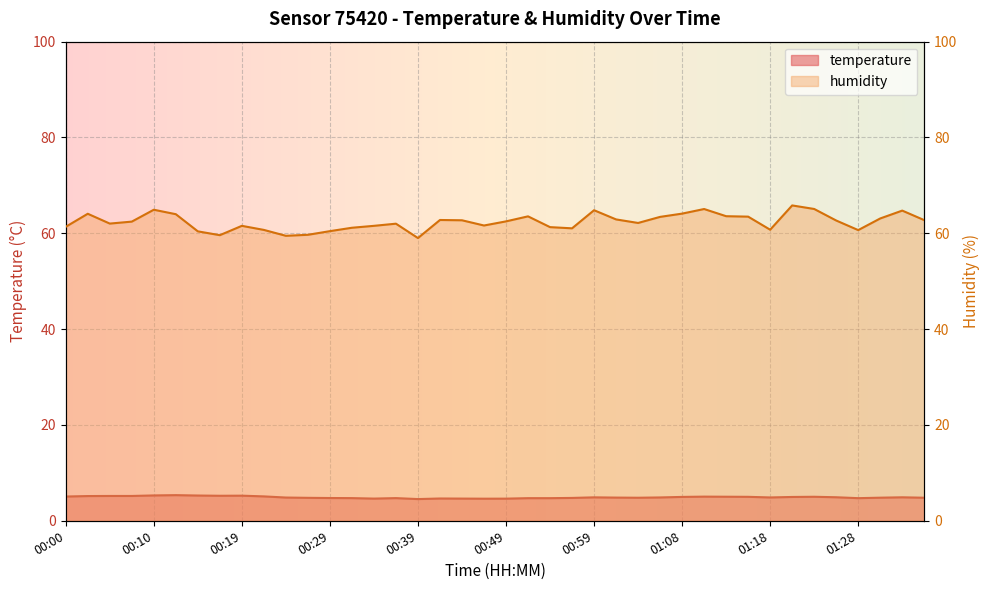

Where is the first local minimum for humidity?

00:05